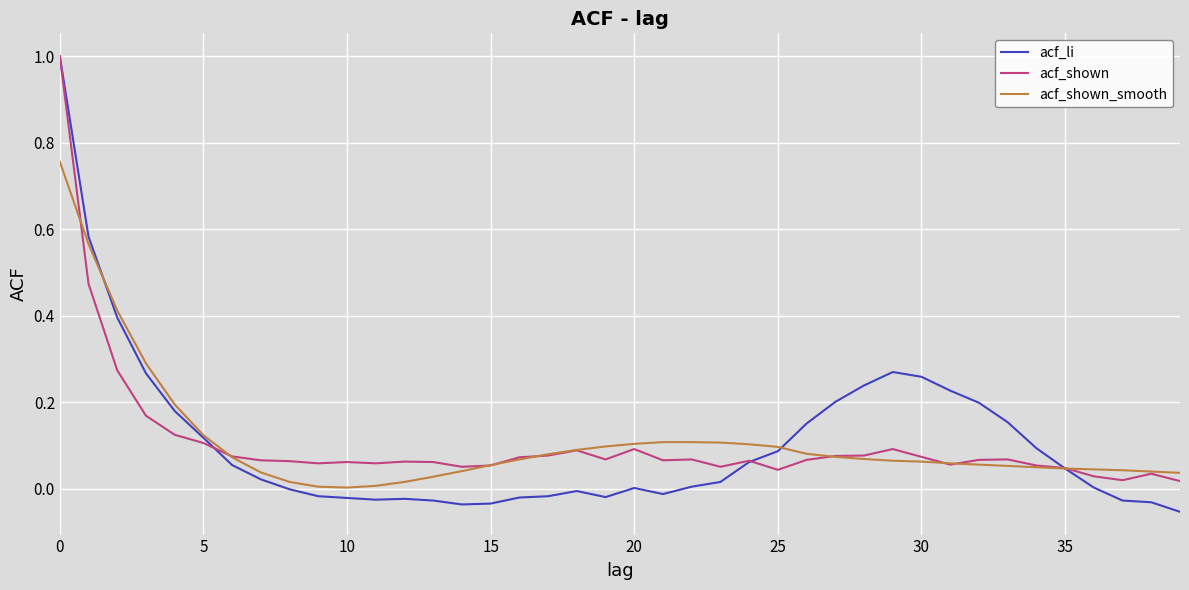

Which series has the widest spread of values?

acf_li